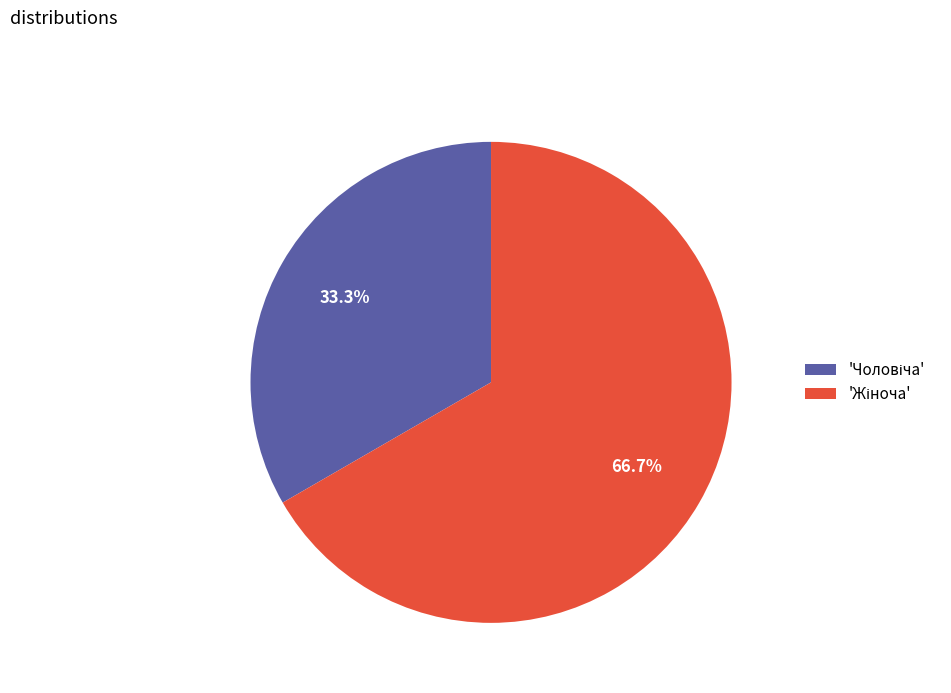

Is there a majority slice in this chart?

Yes